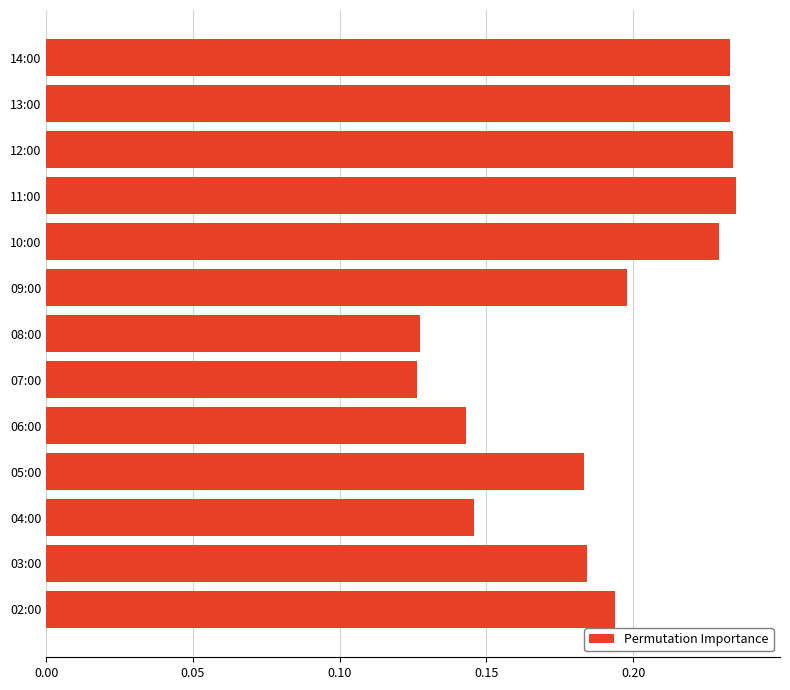

Count the values in the range 0 to 1.

13